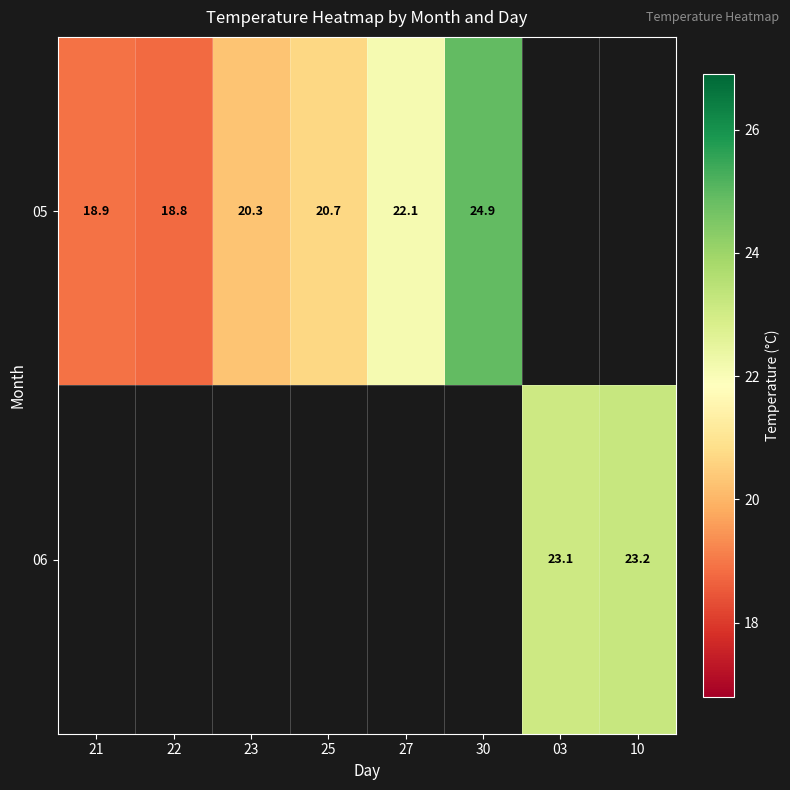

At which label is 05 closest to 21?

25